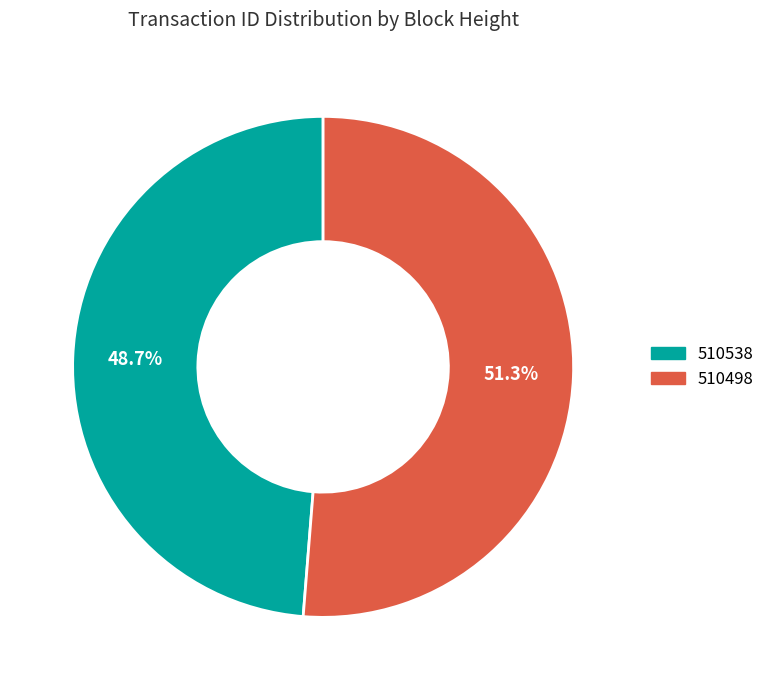

Is there any slice that represents more than half of the pie?

Yes